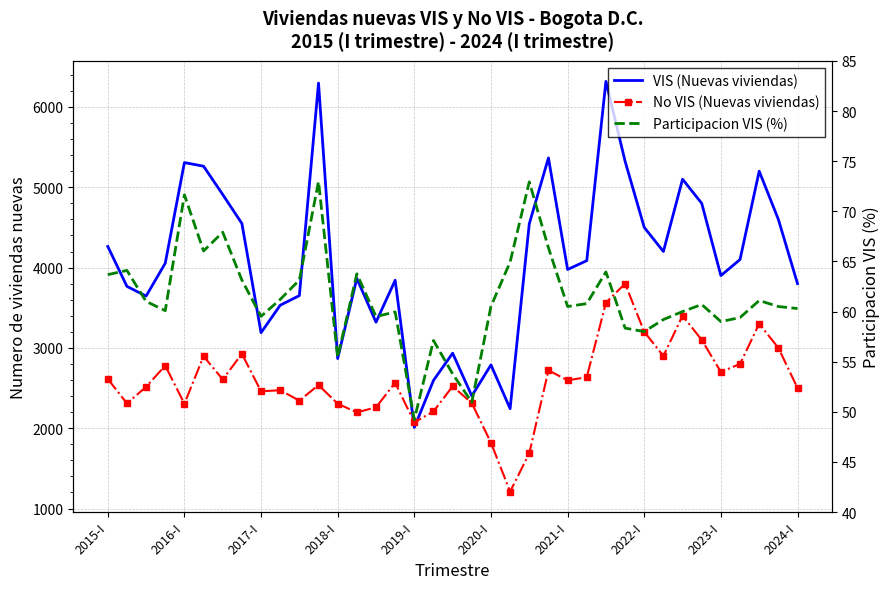

Is the value of VIS (Nuevas viviendas) at 16 greater than the value of Participacion VIS (%) at 2016-I?

Yes